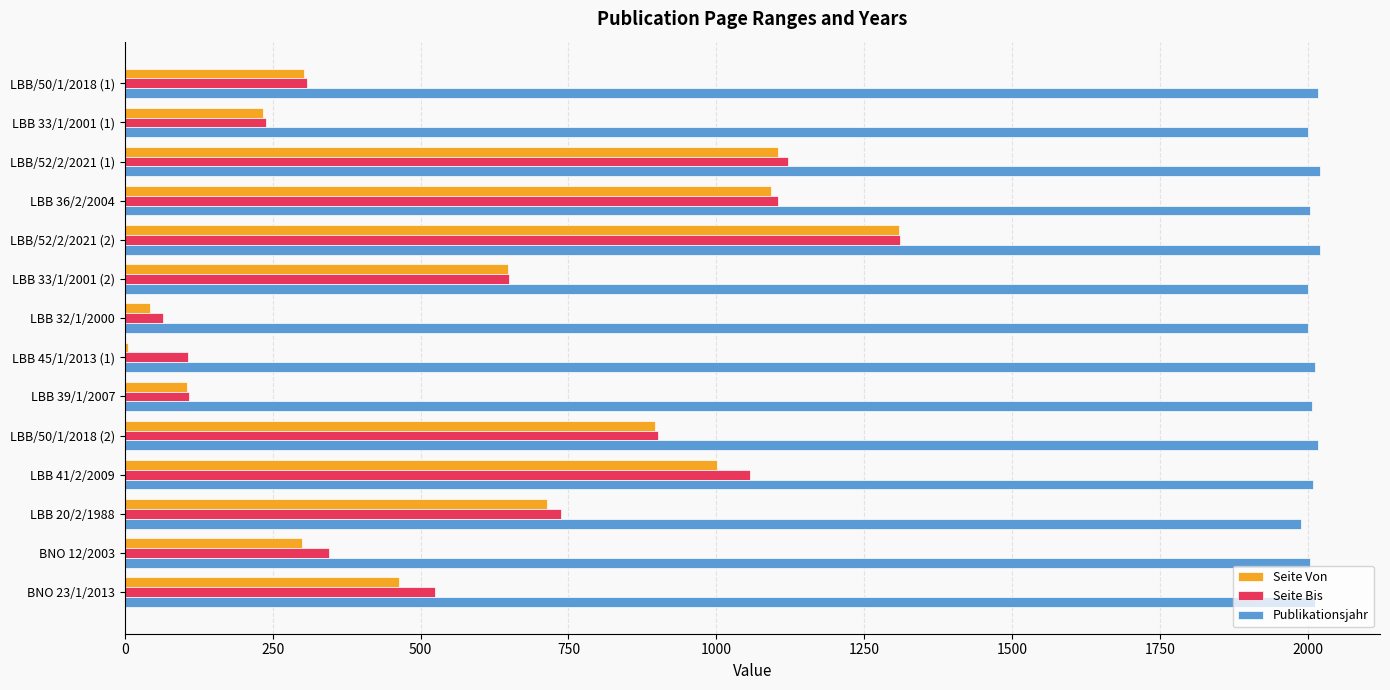

What are all the series names shown in the legend?

Seite Von, Seite Bis, Publikationsjahr